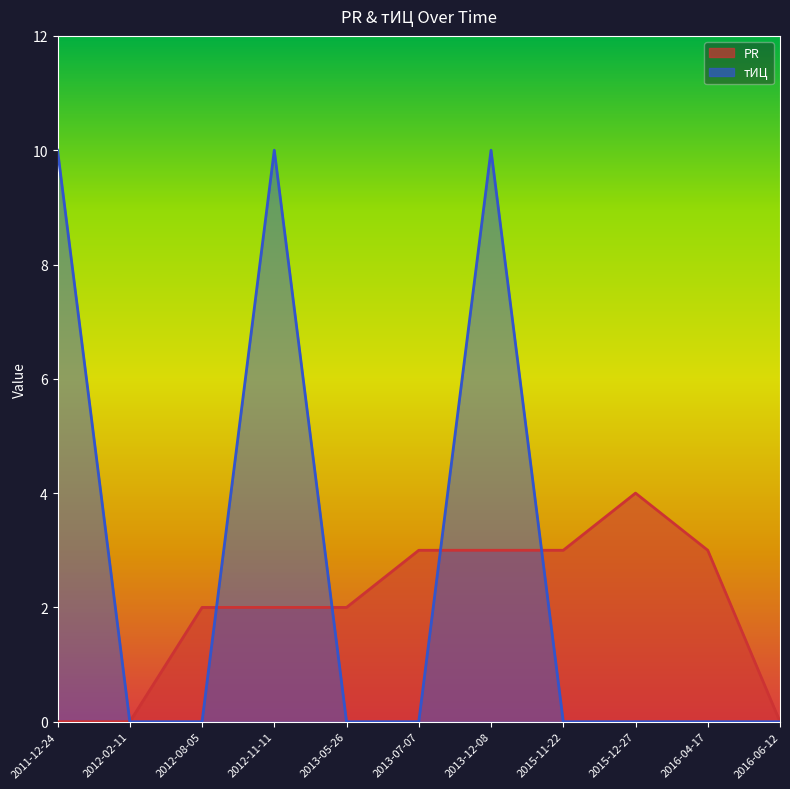

Reading right to left, list all the values displayed in this chart.

PR: 2016-06-12=0	2016-04-17=3	2015-12-27=4	2015-11-22=3	2013-12-08=3	2013-07-07=3	2013-05-26=2	2012-11-11=2	2012-08-05=2	2012-02-11=0	2011-12-24=0
тИЦ: 2016-06-12=0	2016-04-17=0	2015-12-27=0	2015-11-22=0	2013-12-08=10	2013-07-07=0	2013-05-26=0	2012-11-11=10	2012-08-05=0	2012-02-11=0	2011-12-24=10